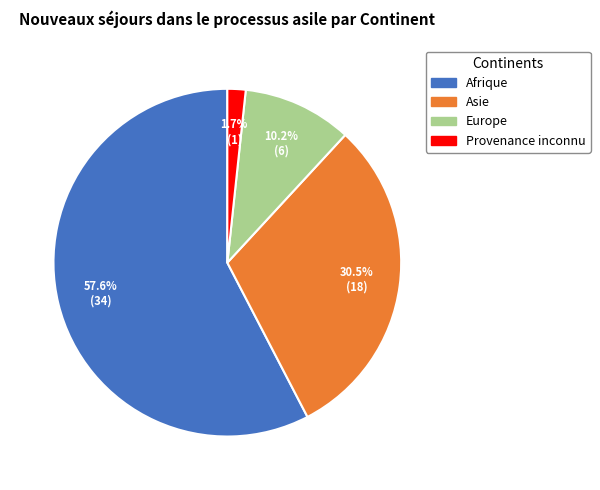

To the nearest percent, what is the difference between the largest and smallest slice percentages?

56%